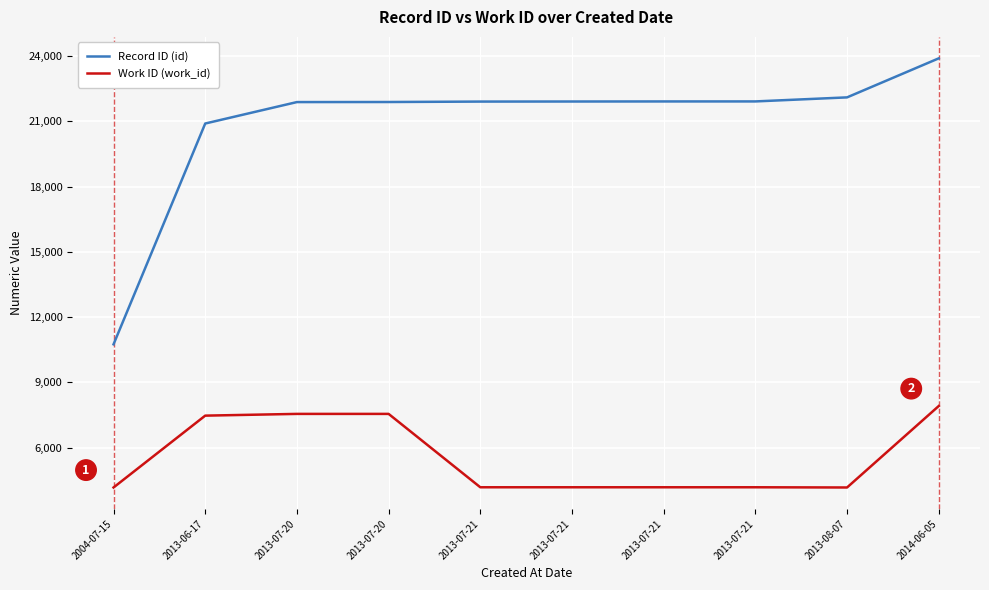

What is the label of the 5th point from the left?

2013-07-21